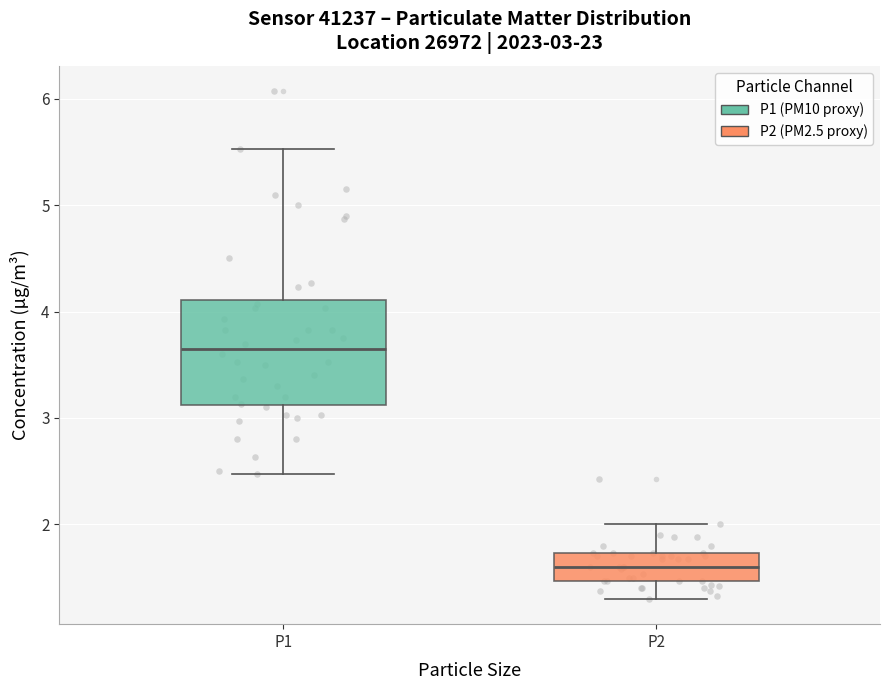

Which box has the highest median line?

P1